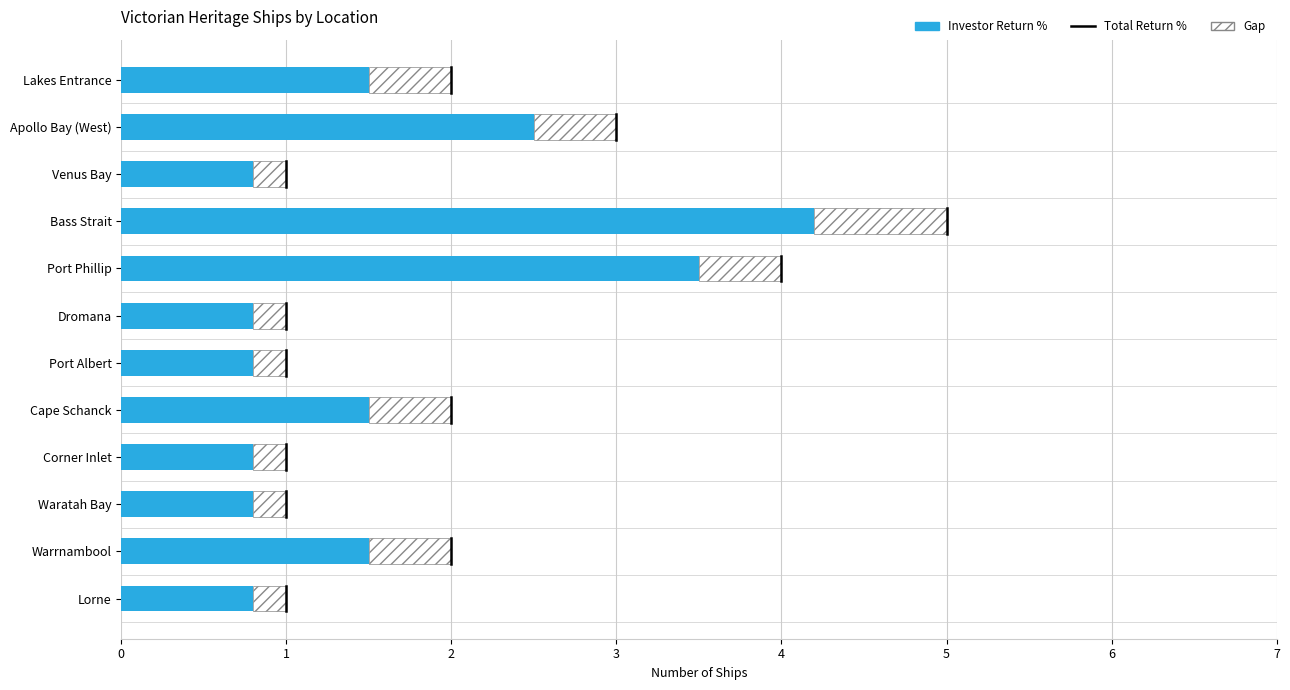

How many data points does each series have?

12